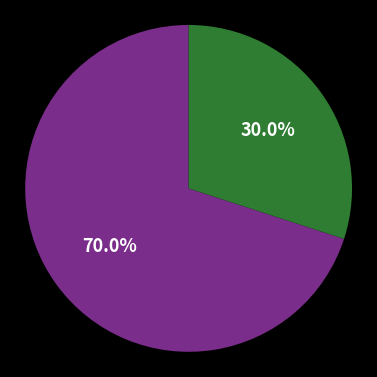

Is there any slice that represents more than half of the pie?

Yes